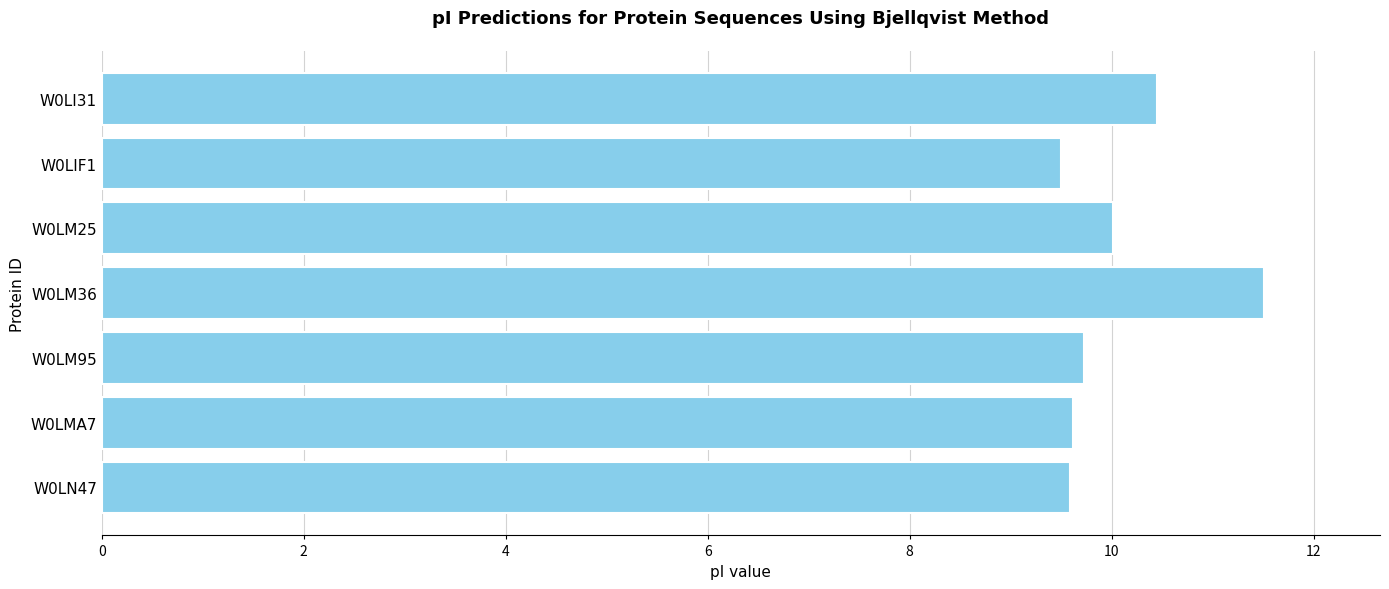

Which category has the highest value across all series?

W0LM36